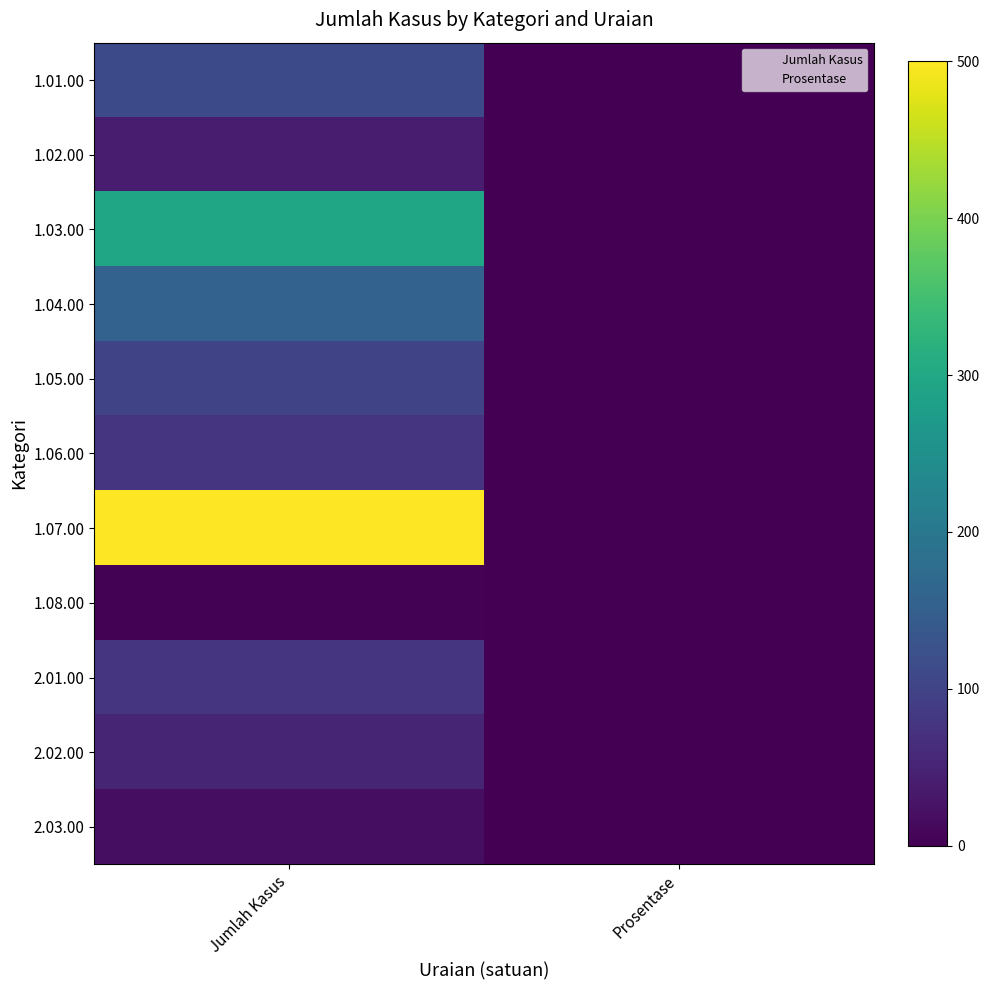

At how many categories does at least one series exceed 217?

1